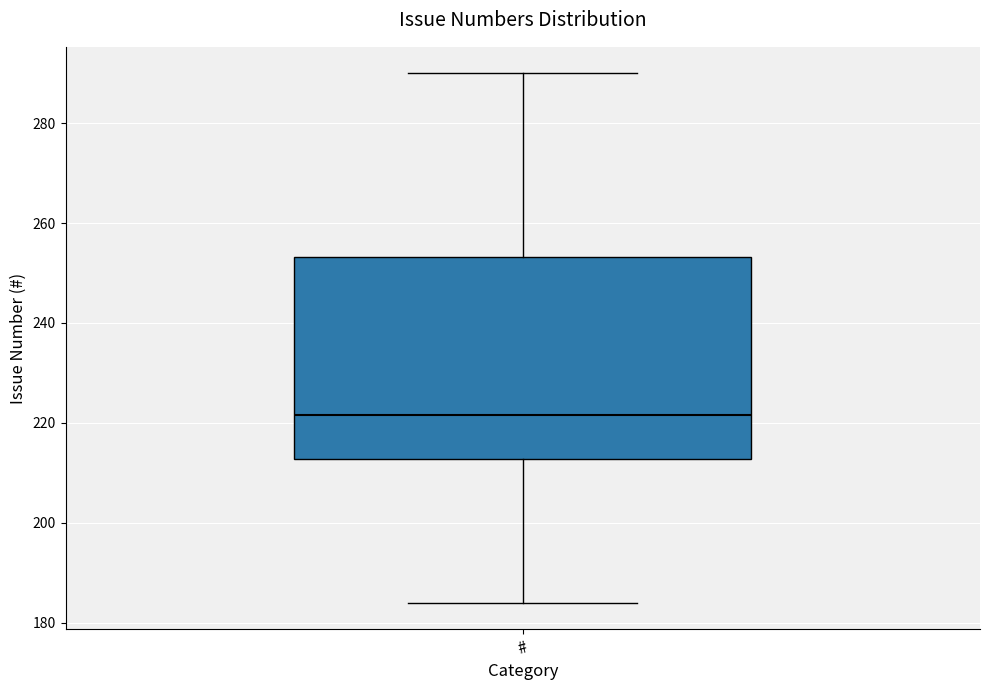

Read this box plot against the y-axis: the position of the median line, the range covered by the box, and the ends of both whiskers. The values are not printed on the chart, so give them approximately, as read against the axis.

median 222, box 212 to 254, whiskers 184 to 290